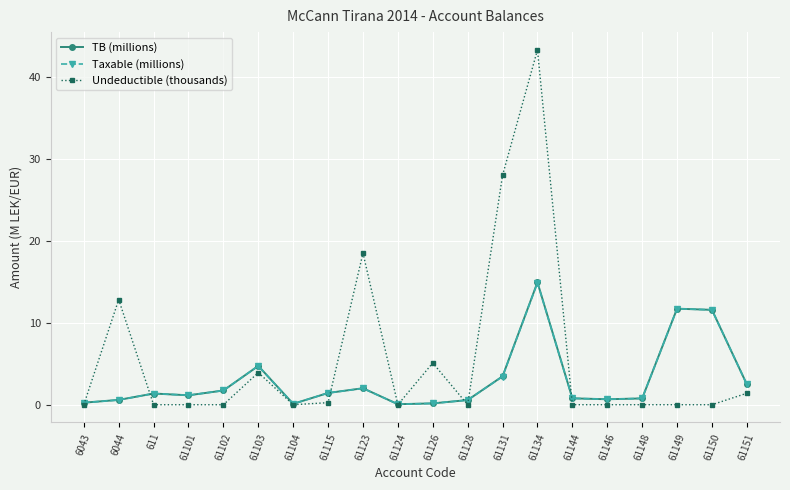

What is the difference between the Undeductible (thousands) values at 61104 and 61151?

1.4